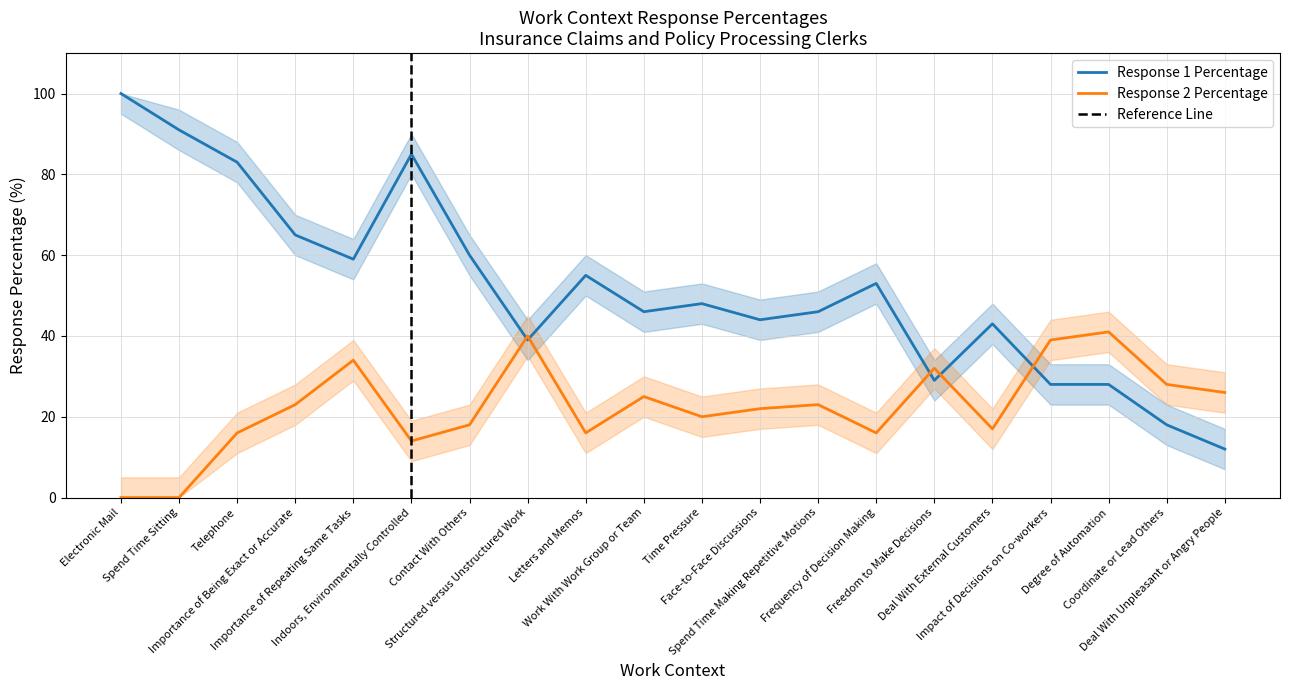

After their last crossing, which series has the higher values: Response 1 Percentage or Response 2 Percentage?

Response 2 Percentage